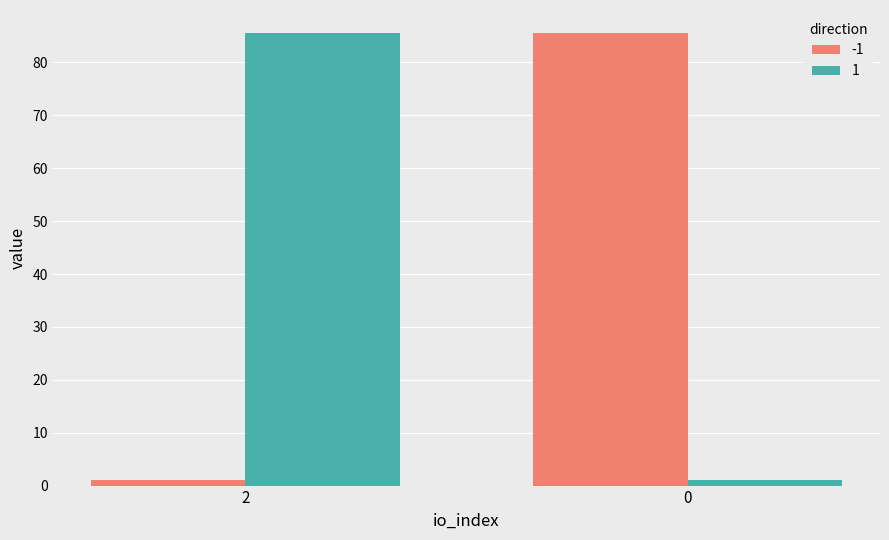

Are the bars grouped side by side (vs. stacked)?

Yes